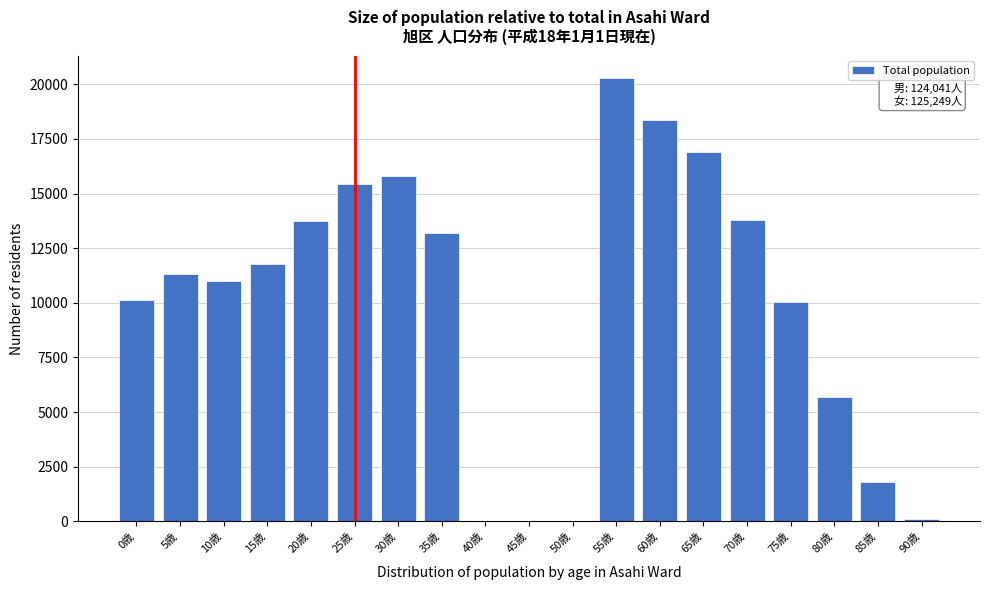

At which category does the chart reach its peak across all series?

55歳